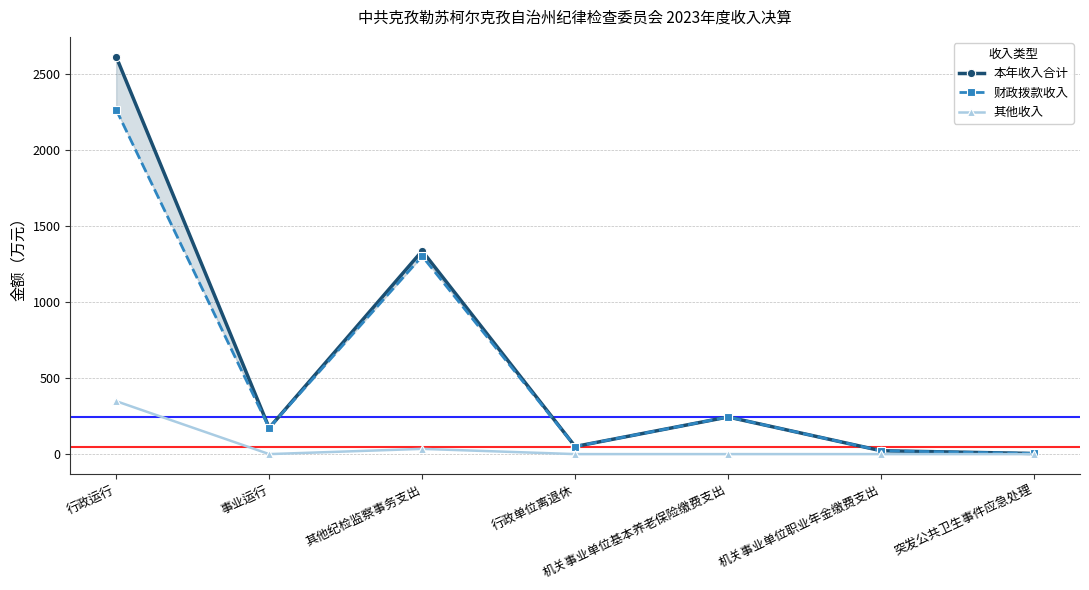

At how many categories does at least one series exceed 465?

2